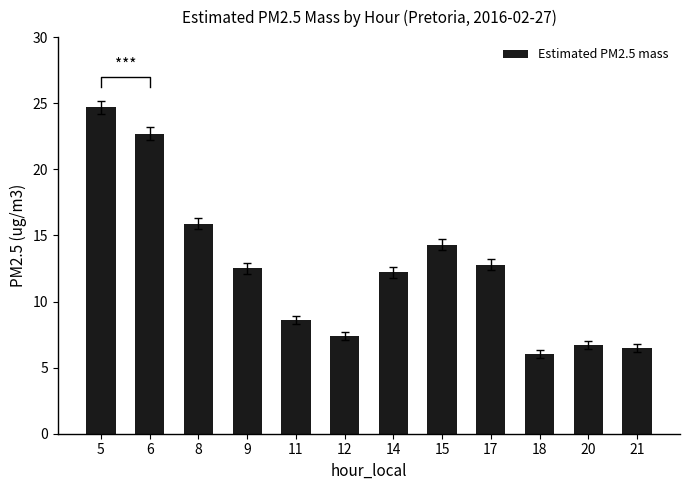

What is the difference between the second highest and minimum values?

16.7